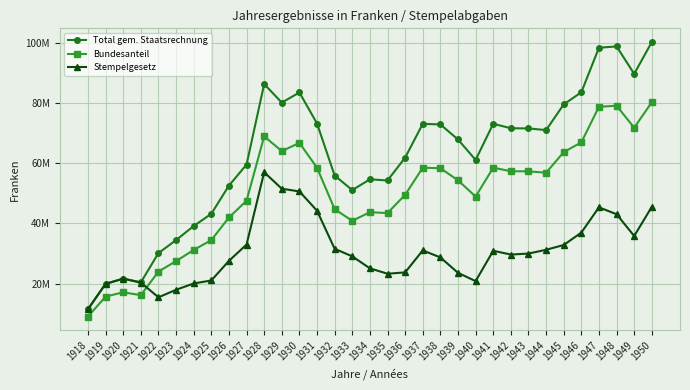

What is the difference between the maximum and second lowest values in the Bundesanteil series?

64484290